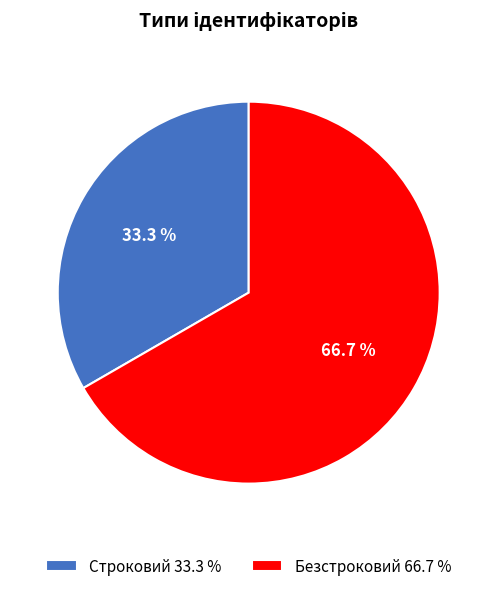

To the nearest percent, what portion does Строковий represent?

33%